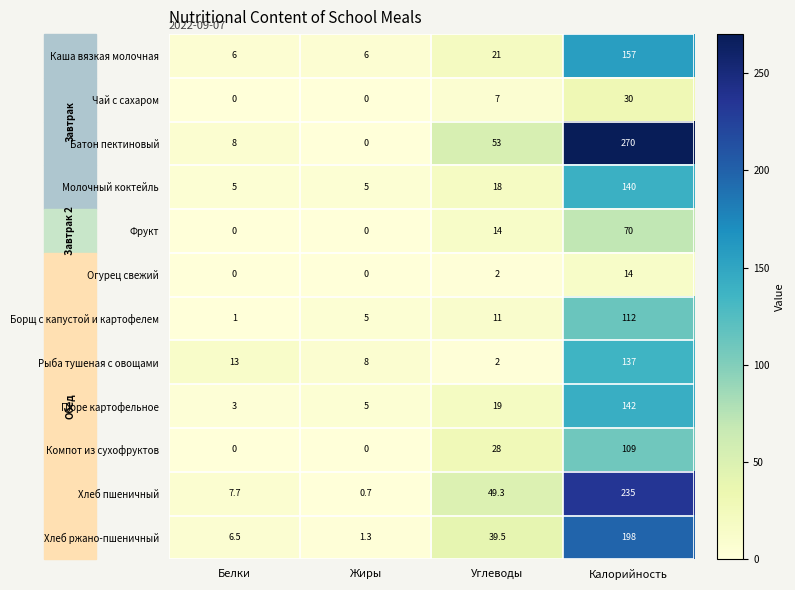

Which series changed the most between Белки and Калорийность?

Батон пектиновый